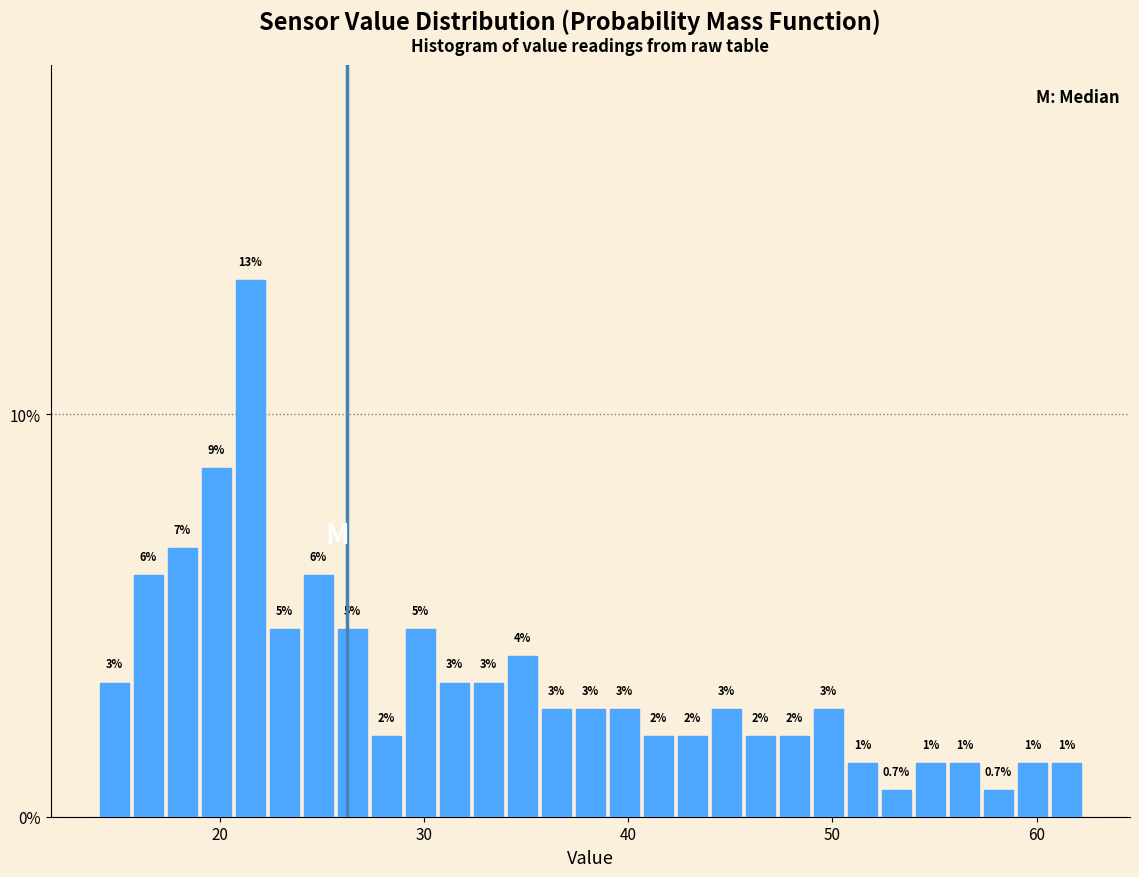

Read against the x-axis, roughly where is the centre of the tallest bar?

21